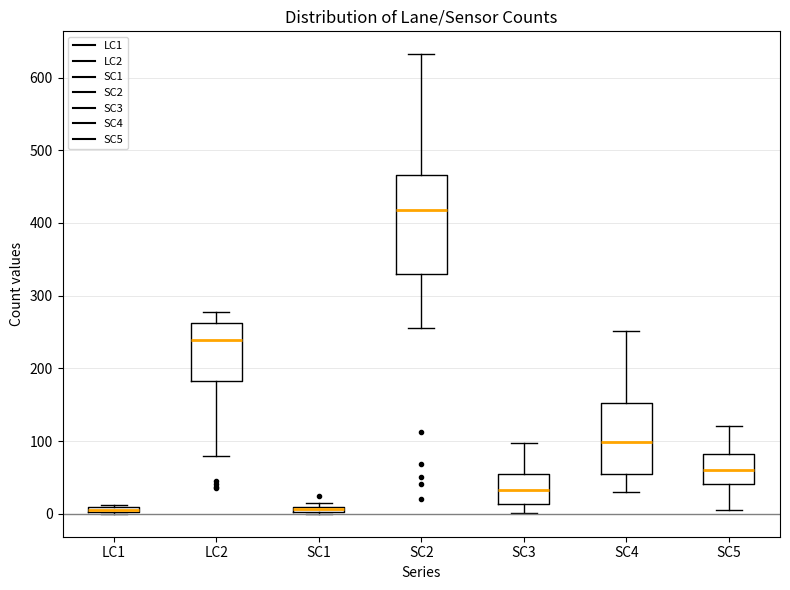

Which box is the tallest, from its lower edge to its upper edge?

SC2